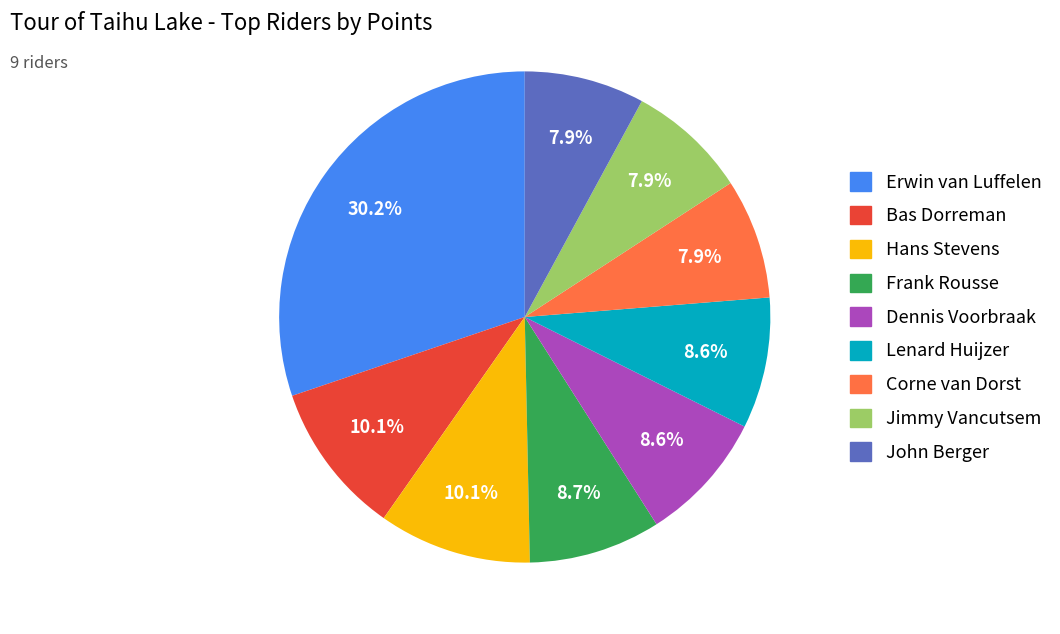

To the nearest percent, what is the difference between the Erwin van Luffelen and John Berger slice percentages?

22%